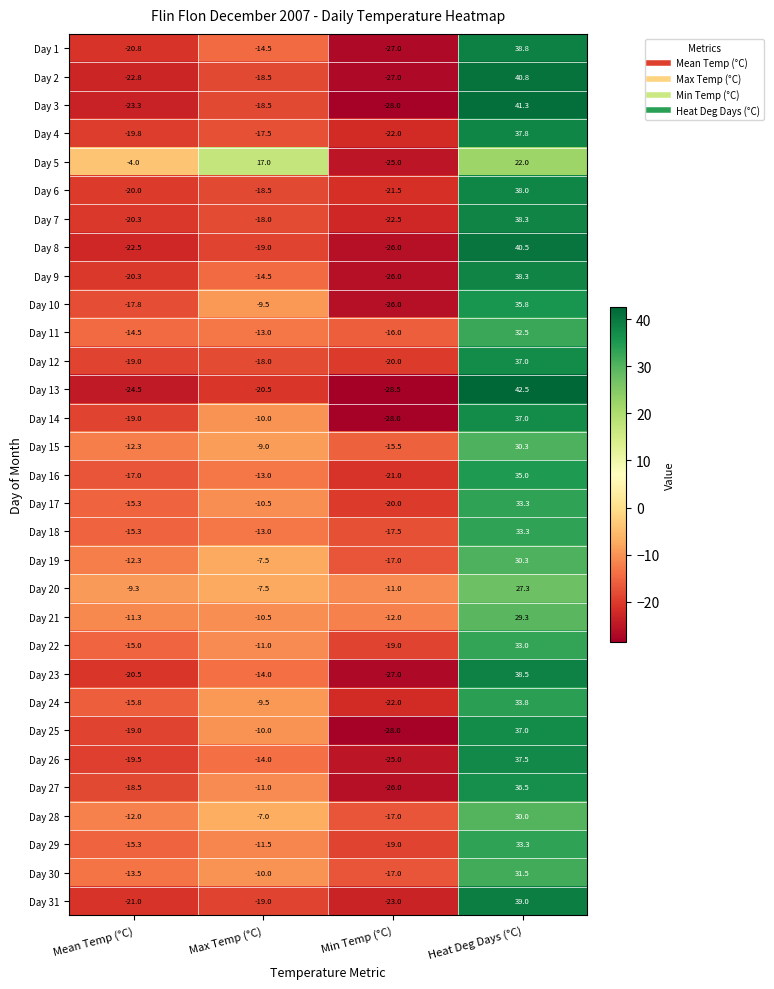

At how many categories does at least one series exceed 23?

1